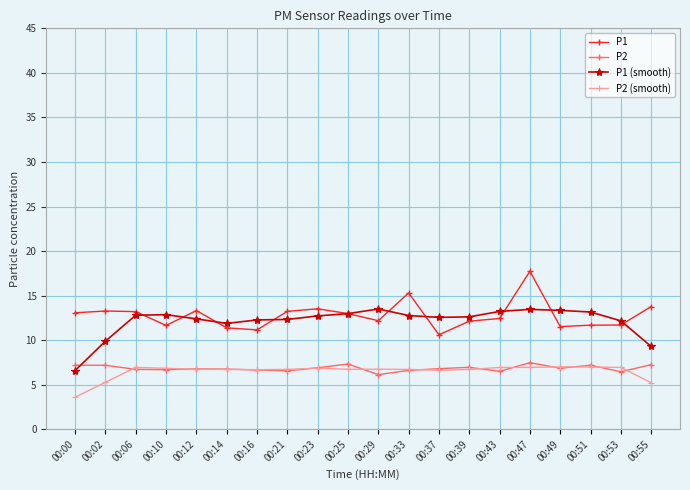

What is the value of the P1 (smooth) point at the 4th from the left?

12.9